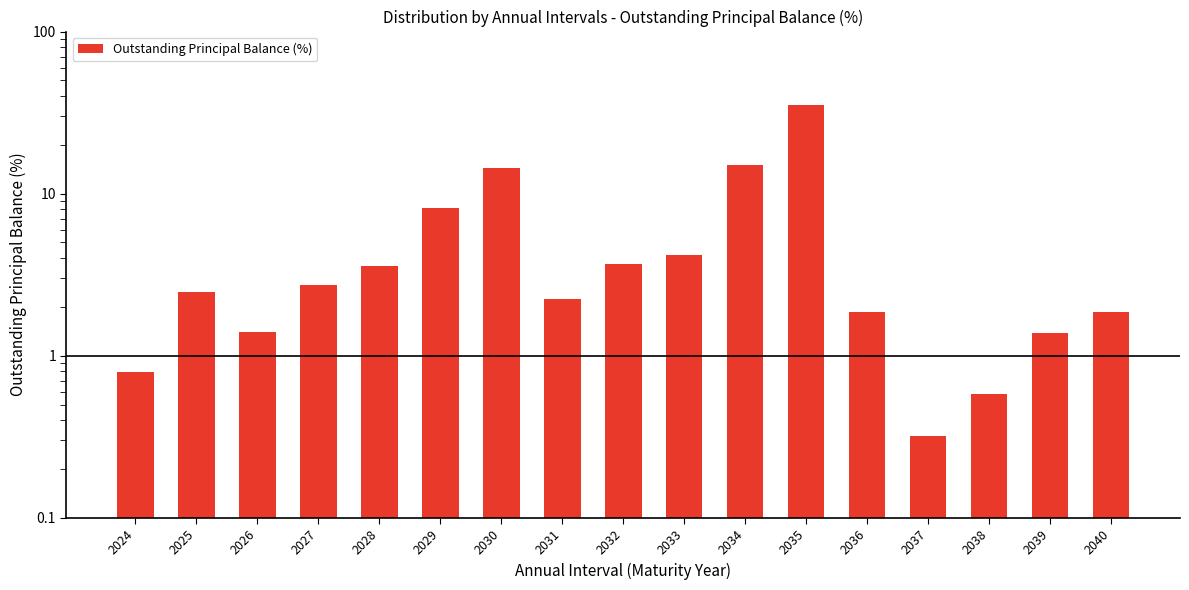

List the labels in order of value, largest first.

2035, 2034, 2030, 2029, 2033, 2032, 2028, 2027, 2025, 2031, 2040, 2036, 2026, 2039, 2024, 2038, 2037